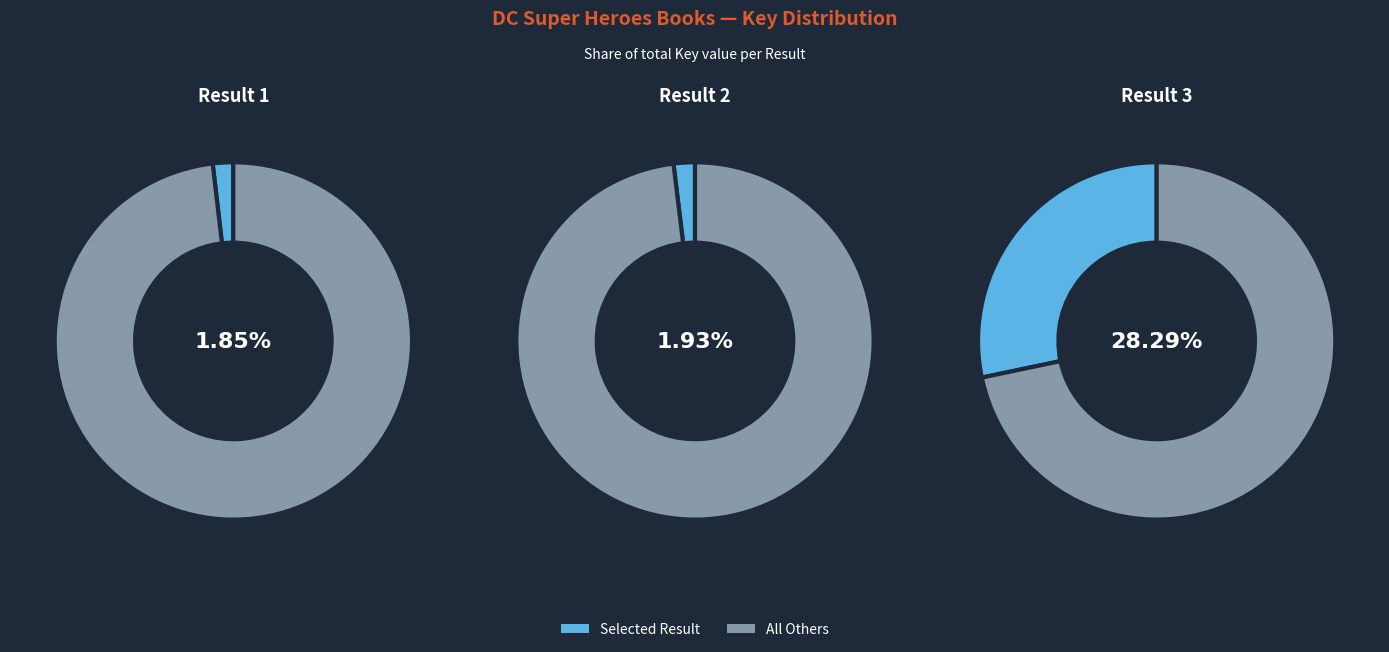

Which slice is the largest?

3